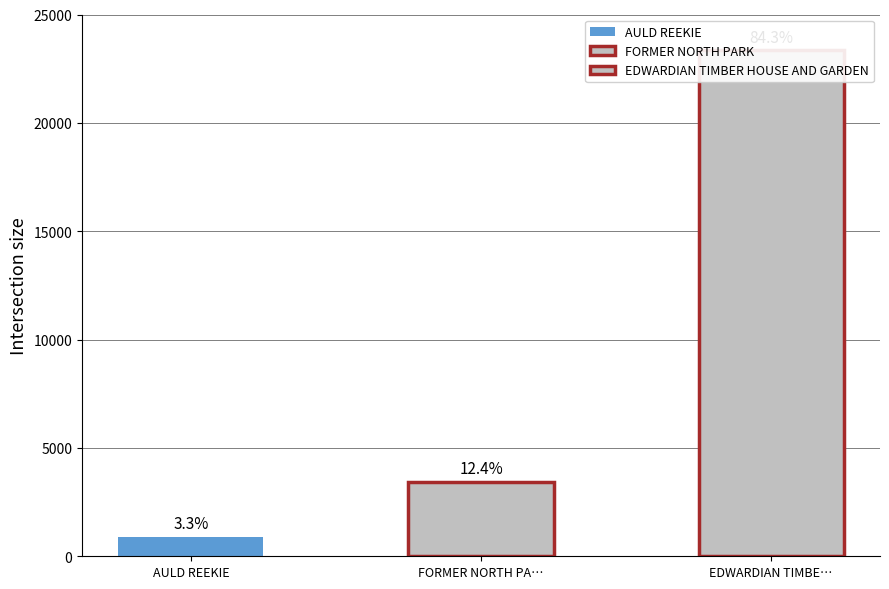

What is the label of the 1st bar from the left?

AULD REEKIE